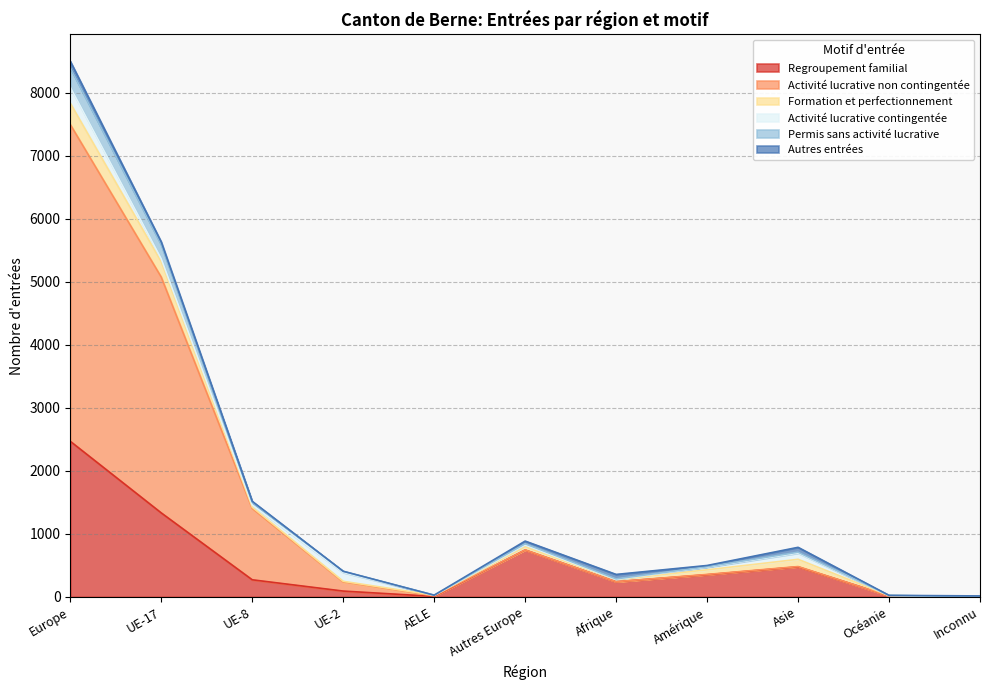

At which category is the sum across all series the highest?

Europe